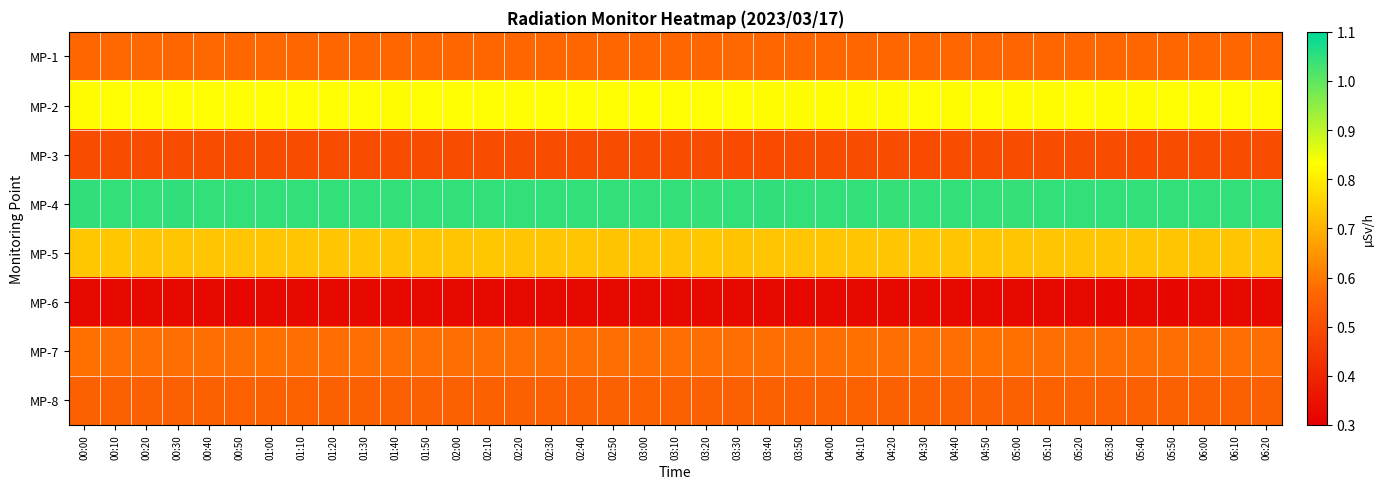

Rank the series by their maximum value, from lowest to highest.

MP-6, MP-3, MP-8, MP-1, MP-7, MP-5, MP-2, MP-4